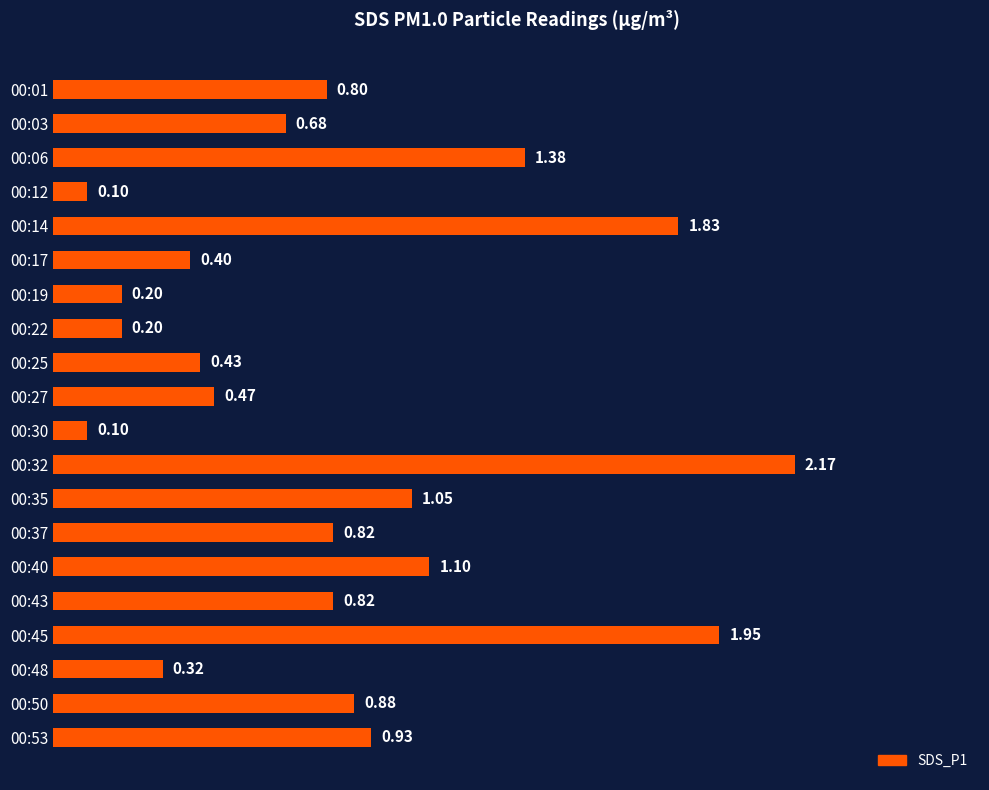

Does the chart contain stacked bars?

No